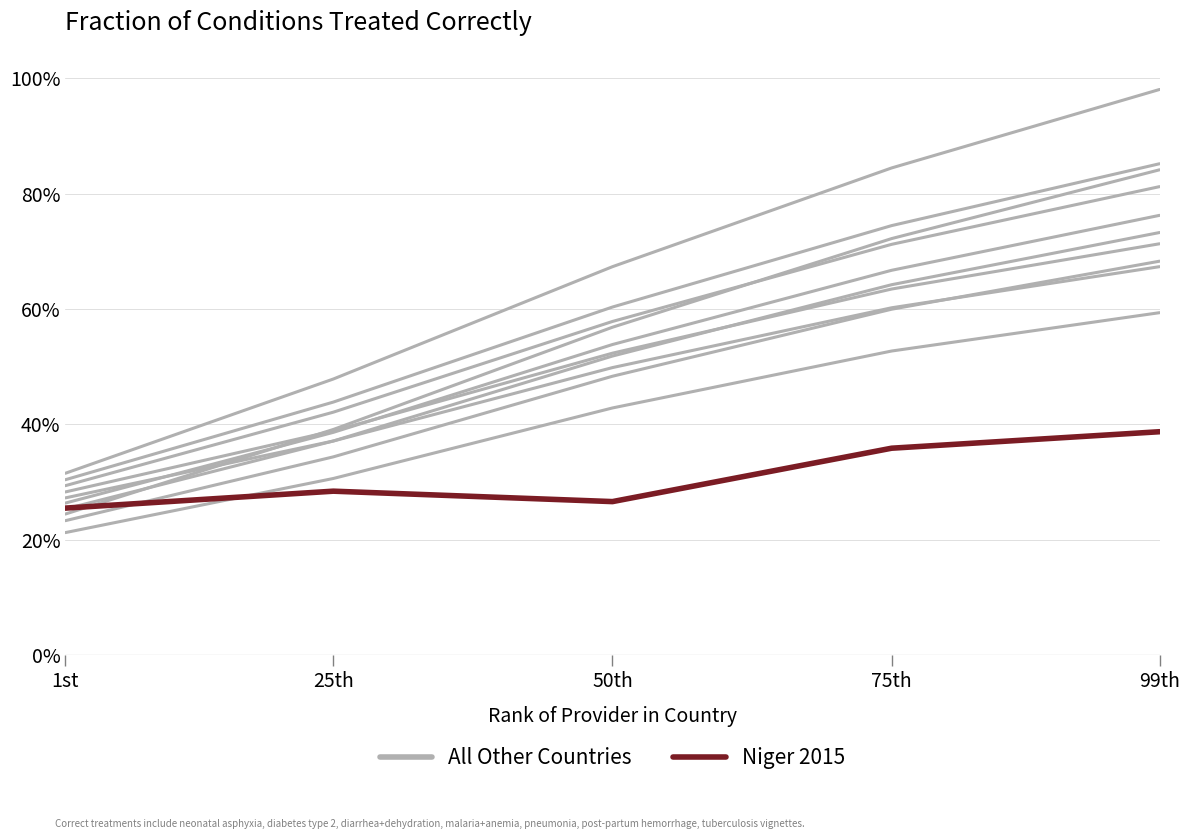

What are all the series names shown in the legend?

All Other Countries, Niger 2015